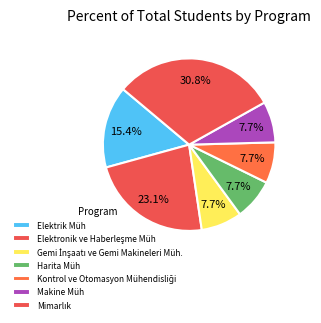

How much of the chart is everything except Gemi İnşaatı ve Gemi Makineleri Müh.?

92.3%